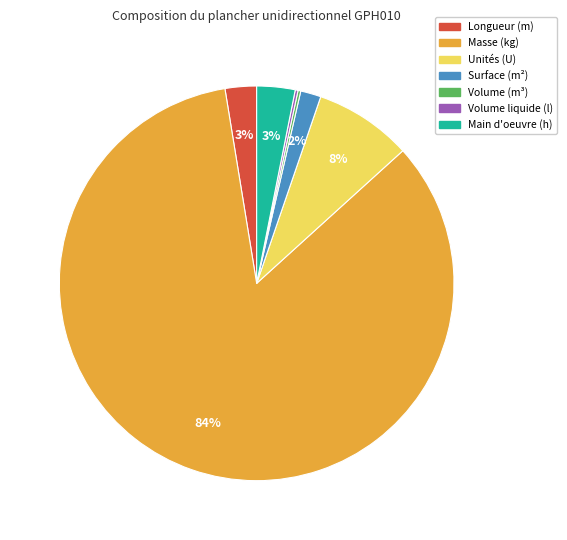

To the nearest percent, what is the average slice percentage?

14%